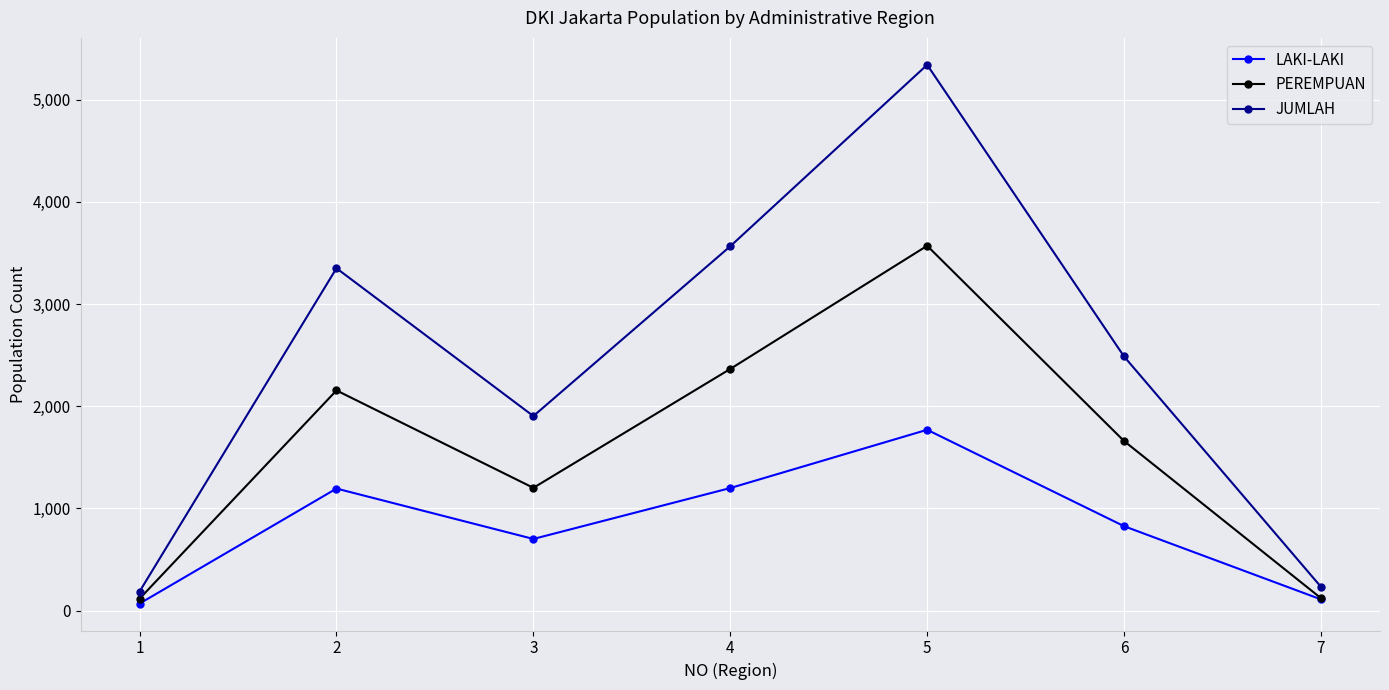

How many lines are shown in the chart?

3